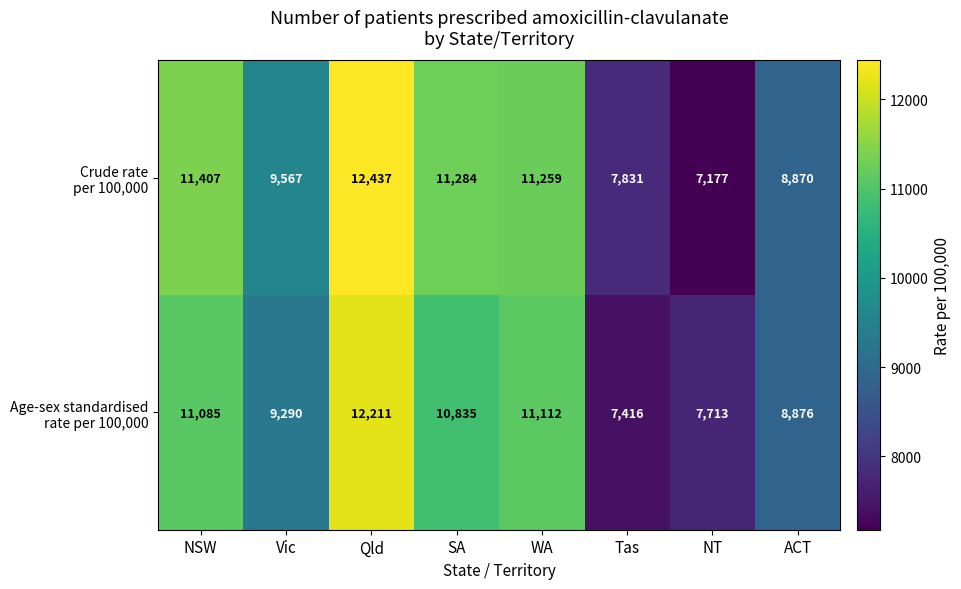

At which category is the sum across all series the highest?

Qld